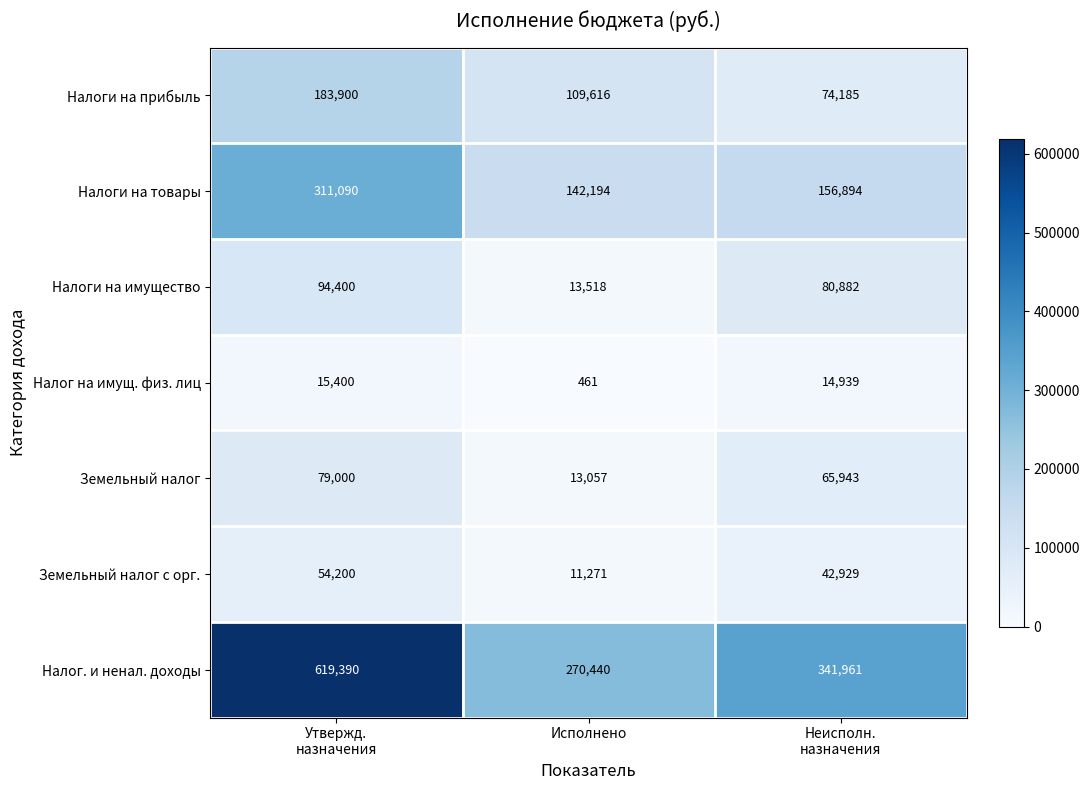

Which series has the largest total across all categories?

Налог. и ненал. доходы